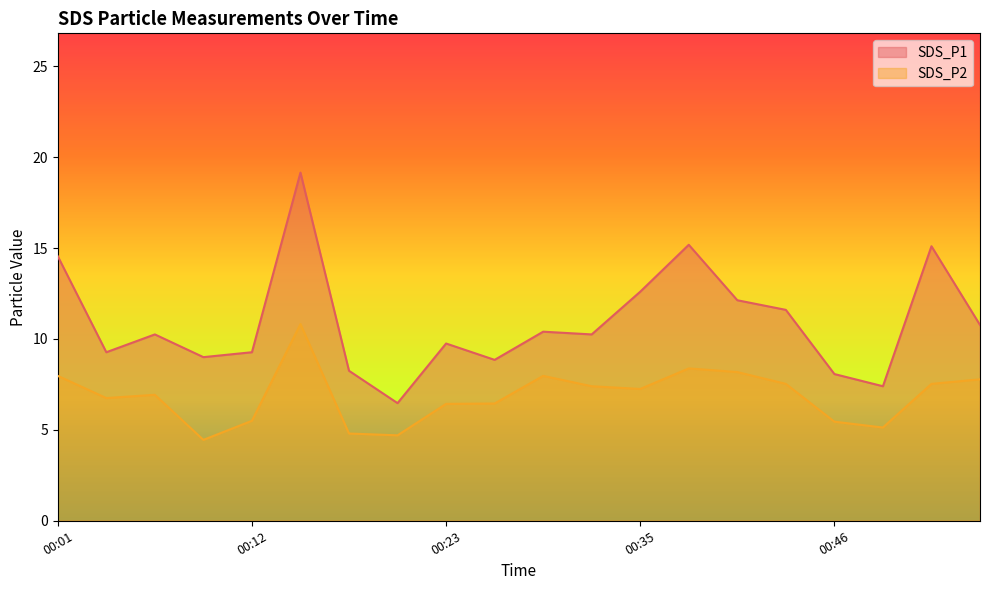

Rank the categories by SDS_P2 value from lowest to highest.

00:10, 00:21, 00:18, 00:48, 00:46, 00:12, 00:23, 00:26, 00:04, 00:07, 00:35, 00:32, 00:43, 00:51, 00:54, 00:01, 00:29, 00:40, 00:37, 00:15